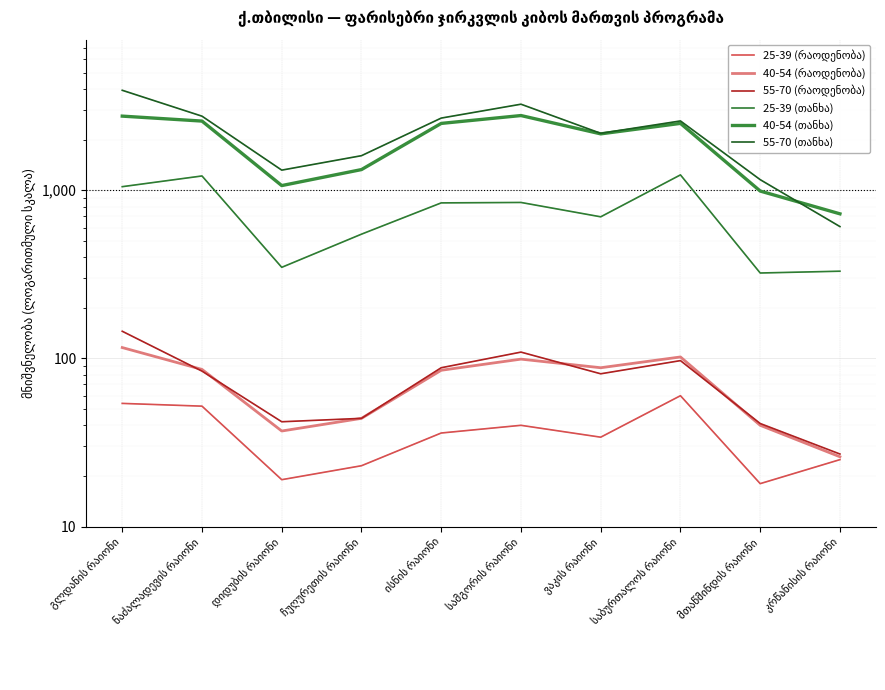

Is this an area chart (filled region under the line)?

No